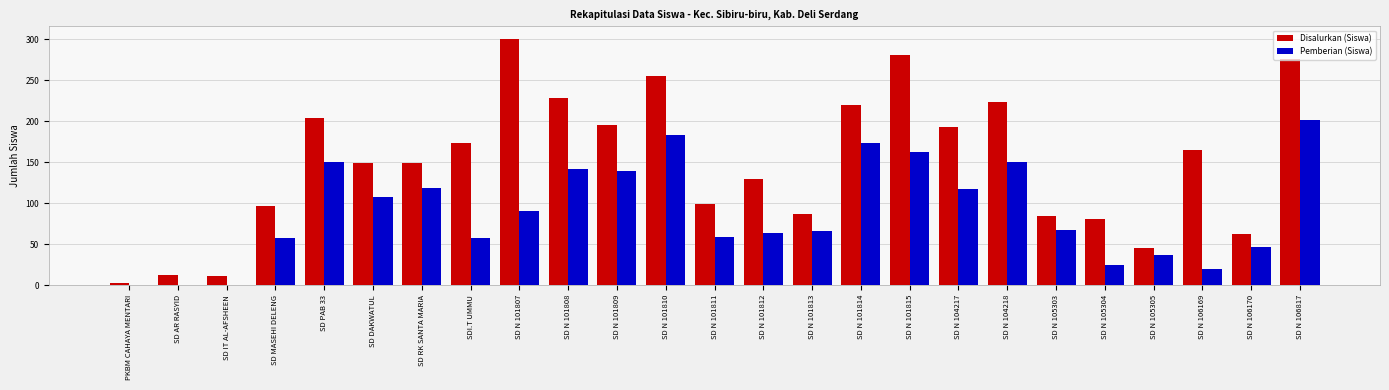

Is the value of Pemberian (Siswa) at PKBM CAHAYA MENTARI greater than the value of Disalurkan (Siswa) at SD N 101808?

No